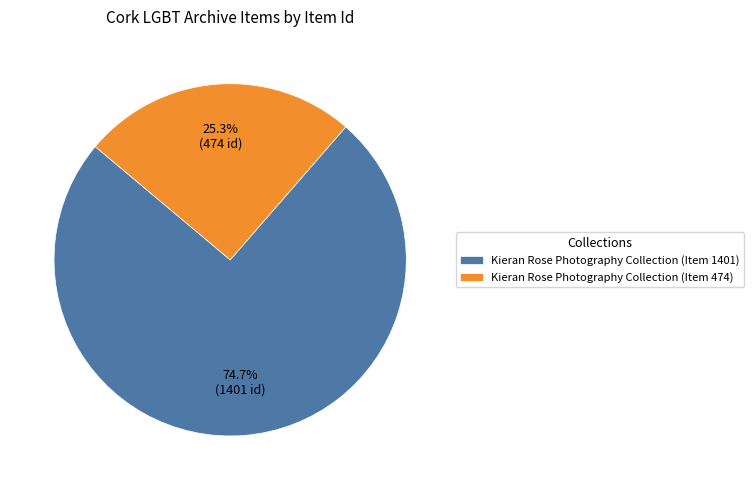

To the nearest percent, what portion does Kieran Rose Photography Collection (Item 1401) represent?

75%